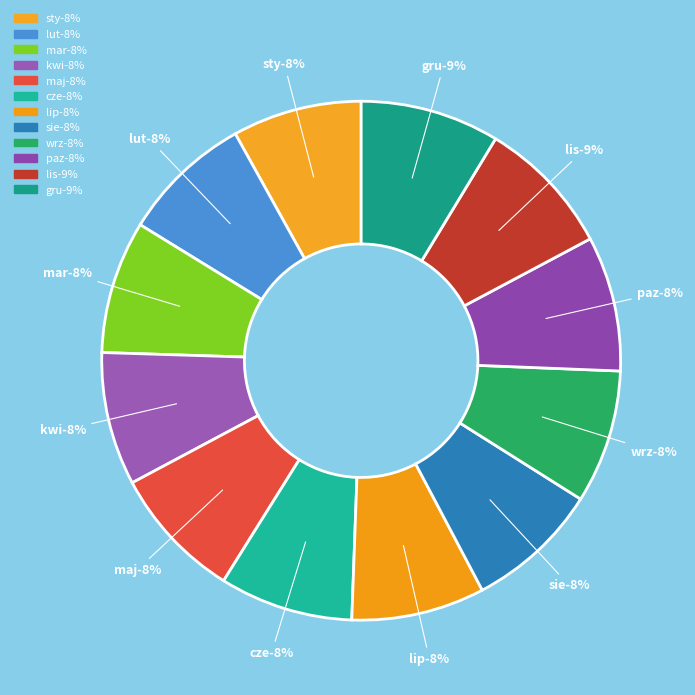

Which category has the smallest portion of the pie?

sty